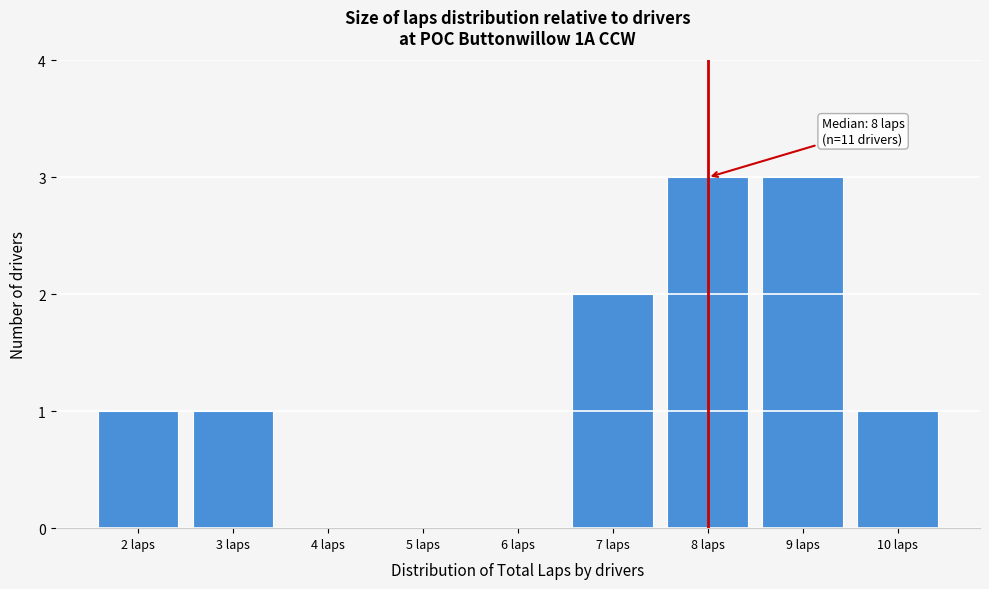

Reading right to left, transcribe all the data shown in this chart.

10 laps=1	9 laps=3	8 laps=3	7 laps=2	6 laps=0	5 laps=0	4 laps=0	3 laps=1	2 laps=1